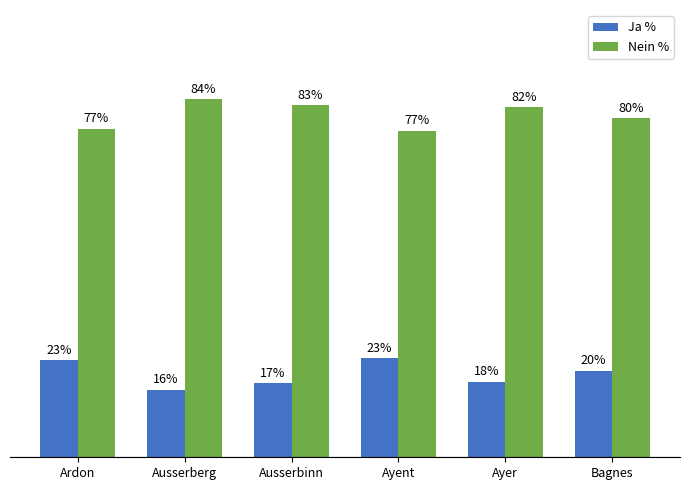

Which category has the highest value in the Nein % series?

Ausserberg